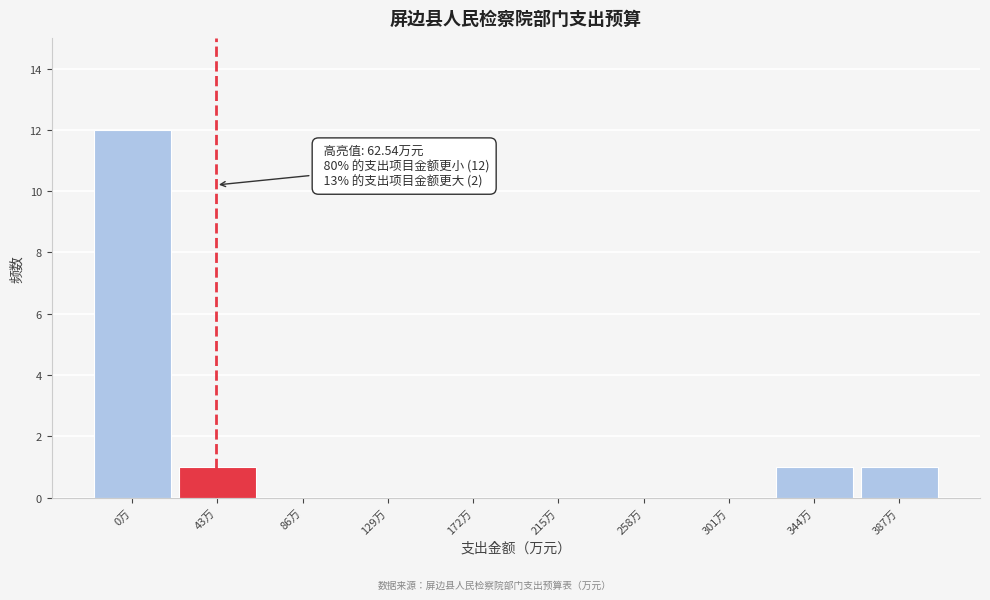

Reading right to left, list all the values displayed in this chart.

387万=1	344万=1	301万=0	258万=0	215万=0	172万=0	129万=0	86万=0	43万=1	0万=12